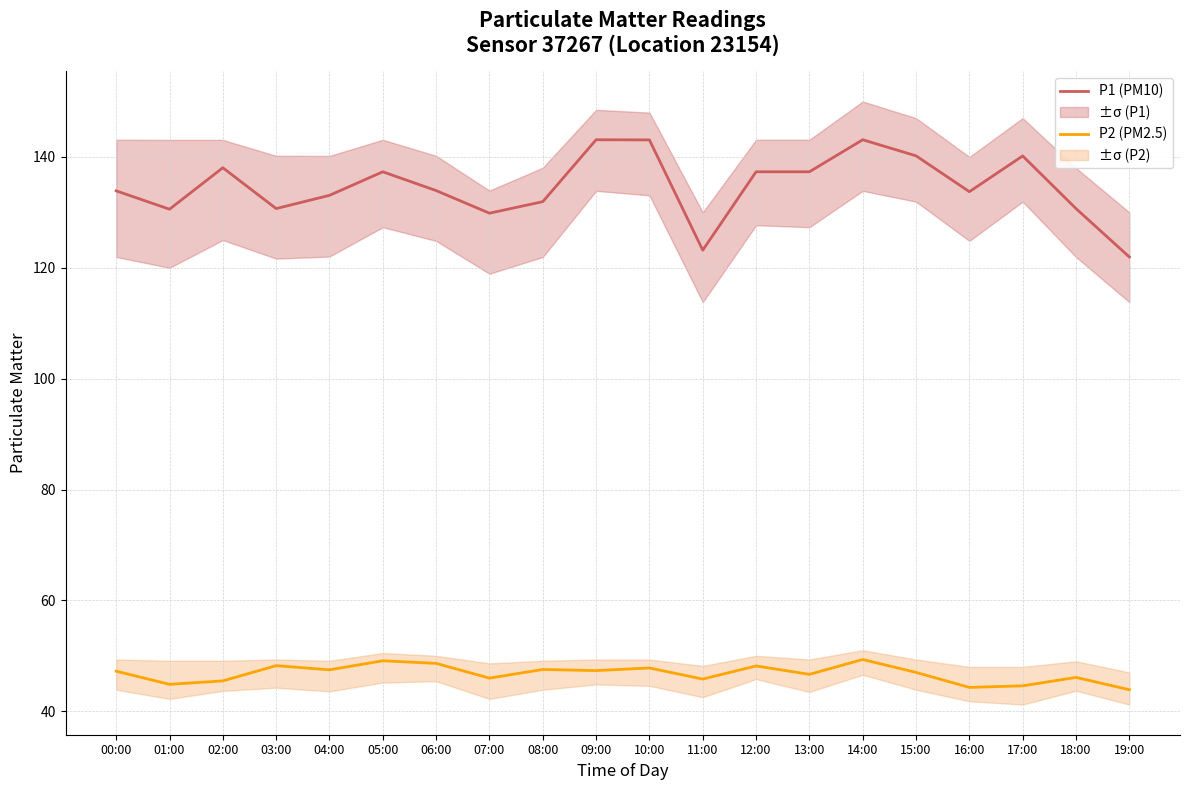

Which label corresponds to the smallest value in the chart?

19:00